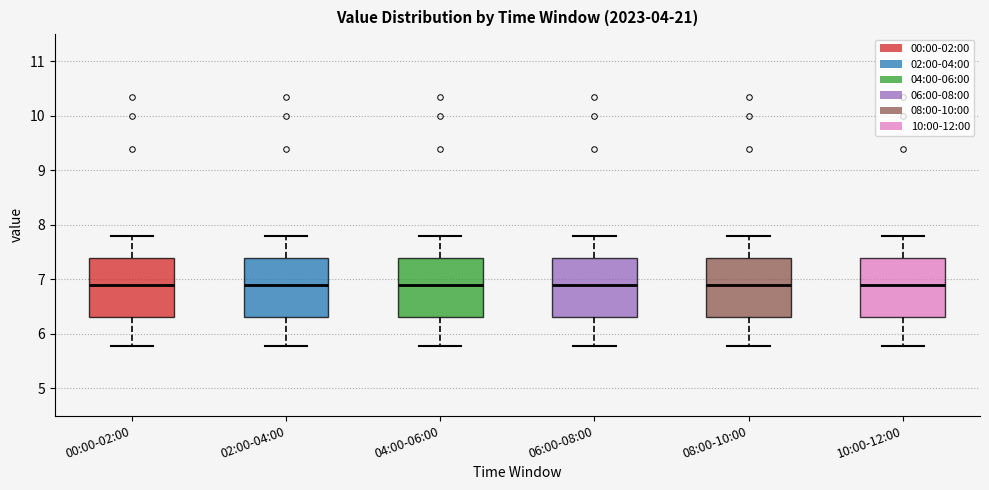

Where does the lower whisker of the box for 08:00-10:00 end on the y-axis? The values are not printed on the chart, so give them approximately, as read against the axis.

5.8